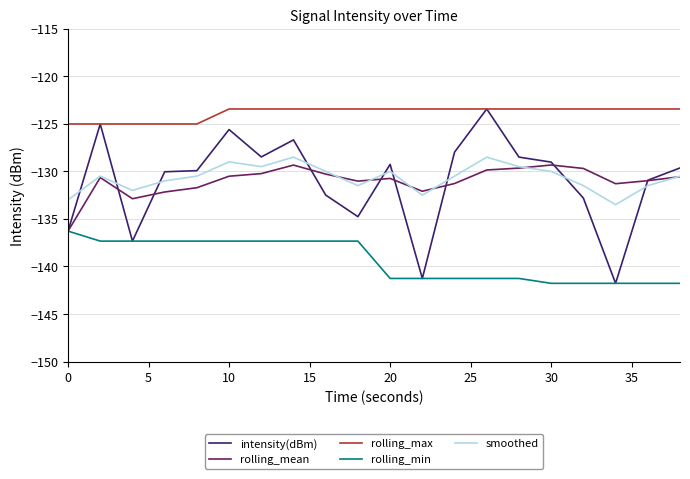

What is the smallest value displayed?

-141.8